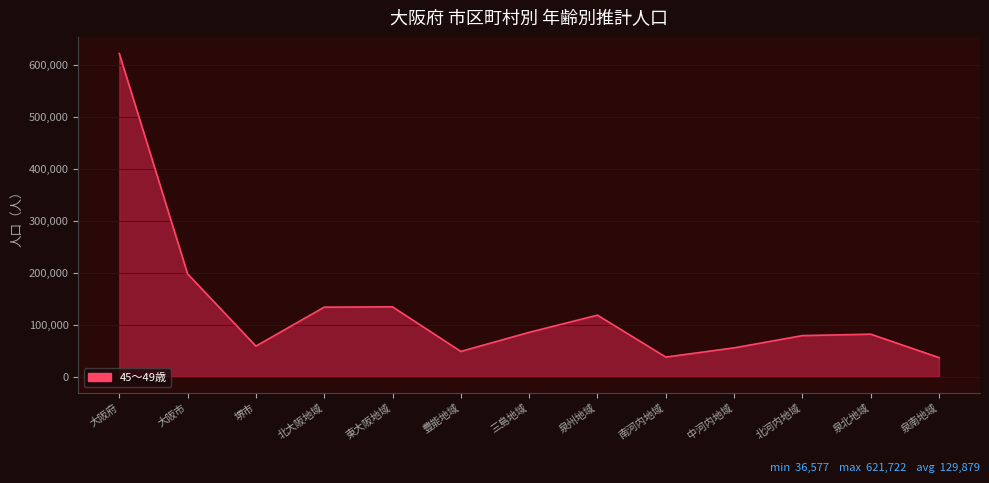

At which label is the value closest to 329149?

大阪市